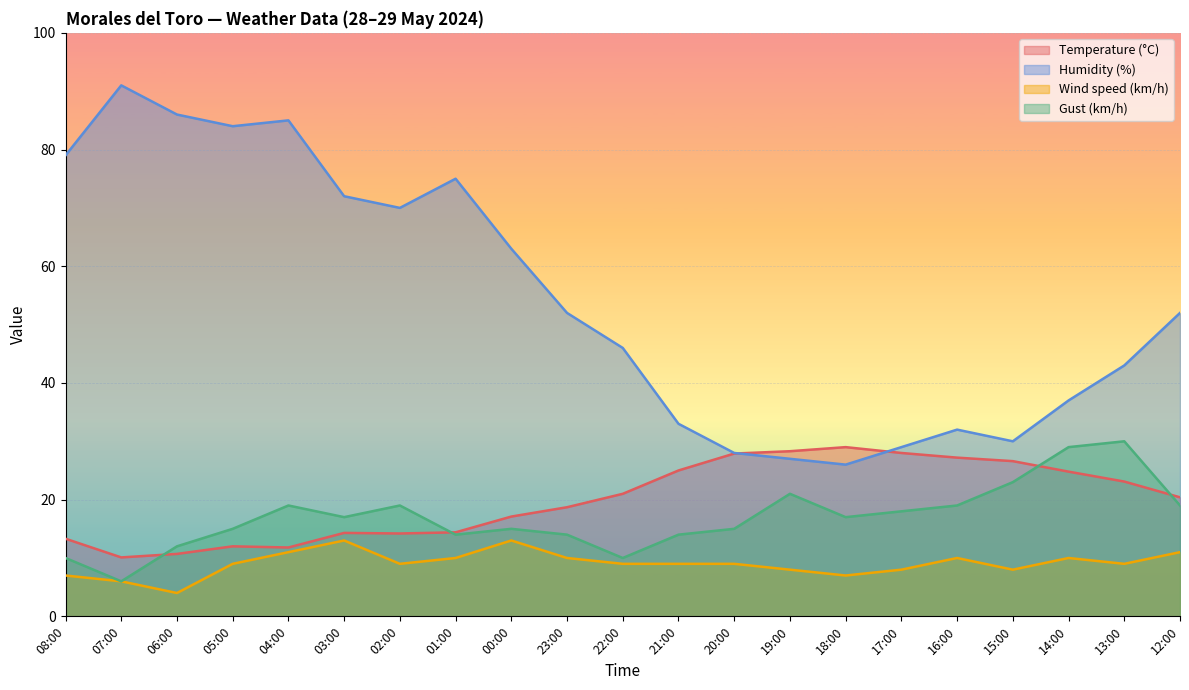

How many lines are shown in the chart?

4